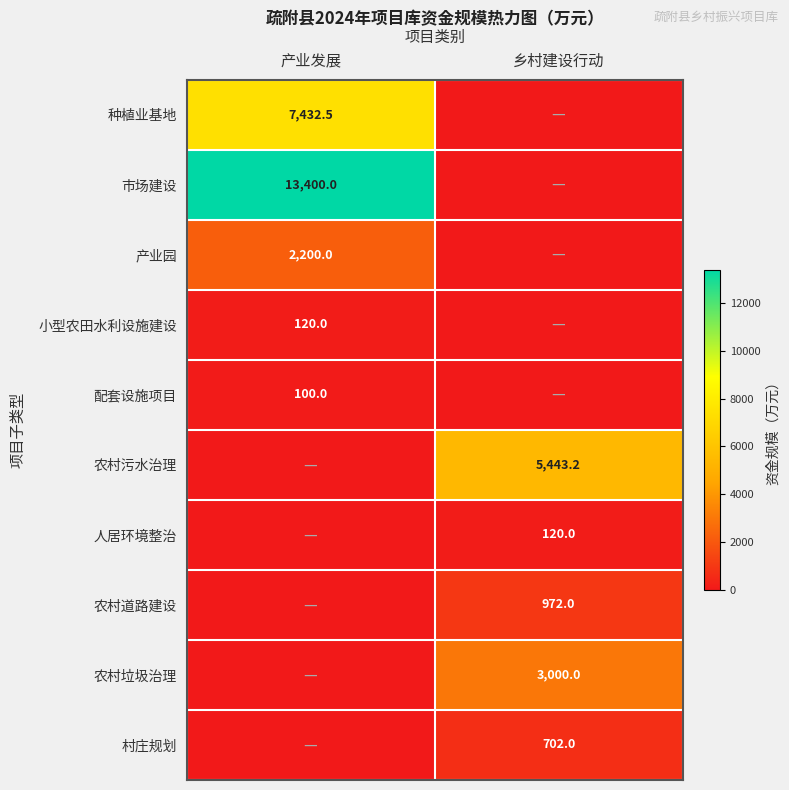

Is it true that 村庄规划 equals 373.6 at 乡村建设行动?

False